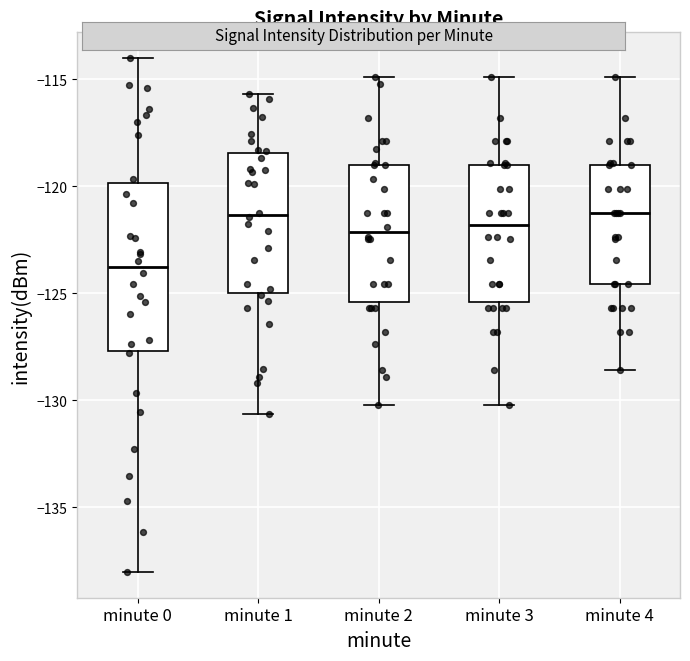

Reading left to right, transcribe this box plot: for each box, give where its median line is, the range the box spans, and where its two whiskers end, as read against the y-axis. The values are not printed on the chart, so give them approximately, as read against the axis.

minute 0: median -124.0, box -127.5 to -120.0, whiskers -138.0 to -114.0
minute 1: median -121.5, box -125.0 to -118.5, whiskers -130.5 to -115.5
minute 2: median -122.0, box -125.5 to -119.0, whiskers -130.0 to -115.0
minute 3: median -122.0, box -125.5 to -119.0, whiskers -130.0 to -115.0
minute 4: median -121.0, box -124.5 to -119.0, whiskers -128.5 to -115.0